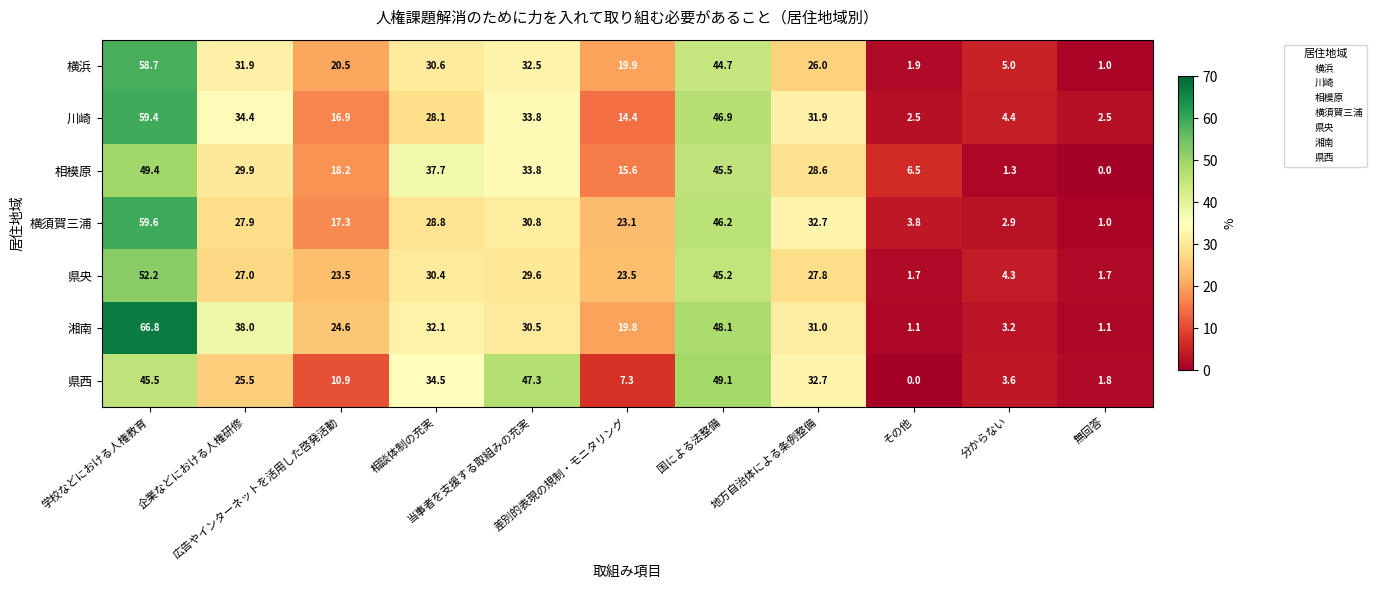

Rank the series at 相談体制の充実 from lowest to highest value.

川崎, 横須賀三浦, 県央, 横浜, 湘南, 県西, 相模原